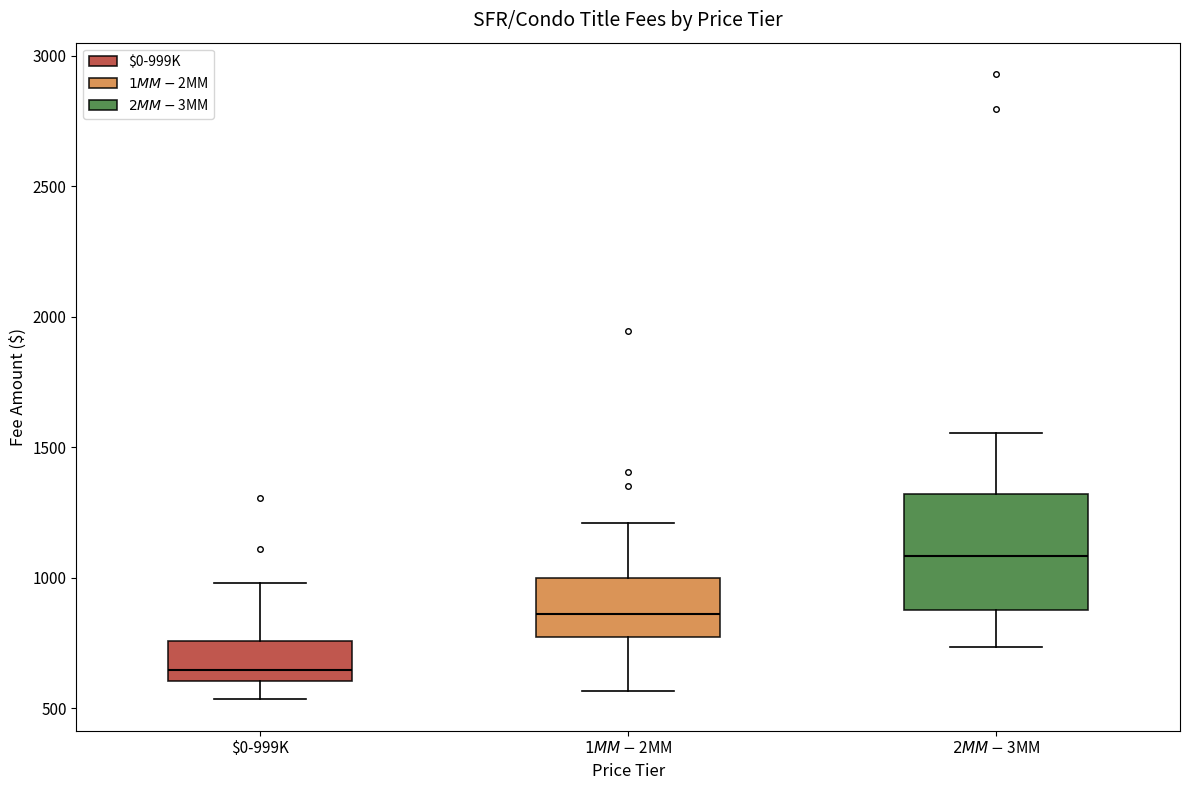

Reading left to right, read every box against the y-axis: the position of its median line, the range the box covers, and the ends of its whiskers. The values are not printed on the chart, so give them approximately, as read against the axis.

$0-999K: median 650, box 600 to 750, whiskers 550 to 1000
$1MM-$2MM: median 850, box 750 to 1000, whiskers 550 to 1200
$2MM-$3MM: median 1100, box 900 to 1300, whiskers 750 to 1550